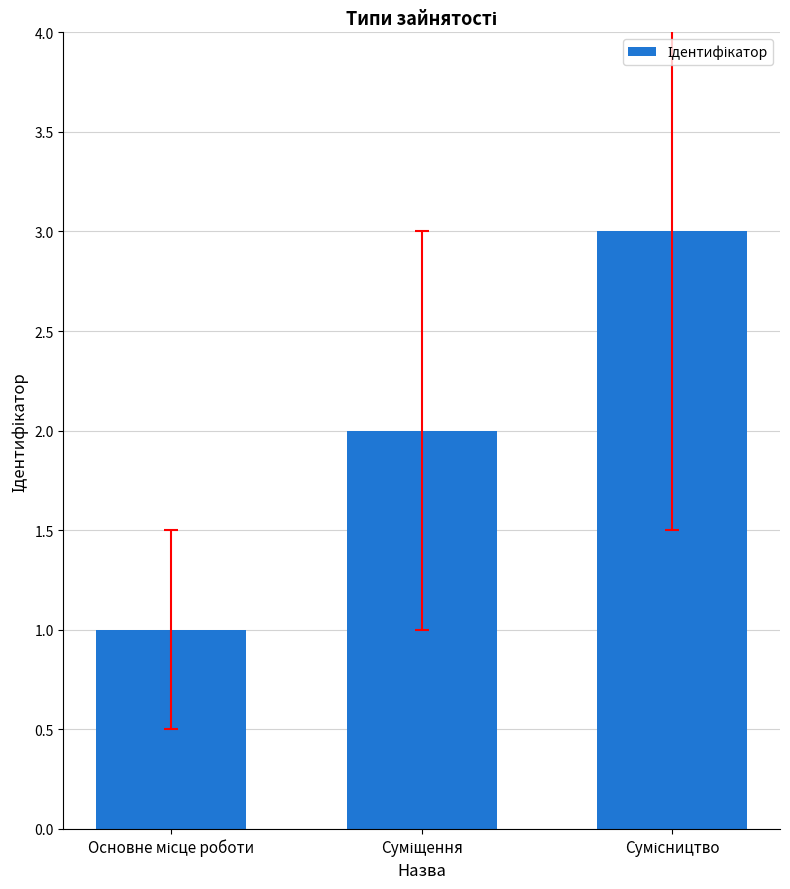

What is the sum of all values?

6